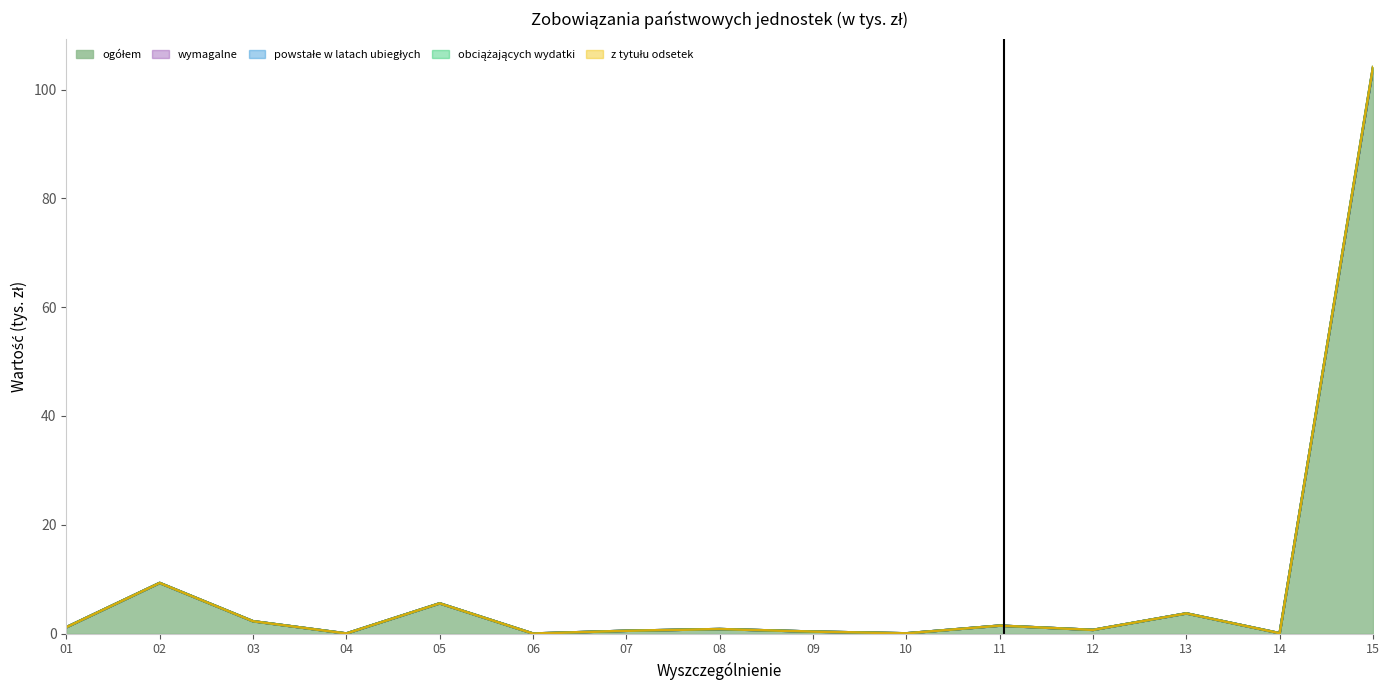

How many distinct data groups are displayed?

5